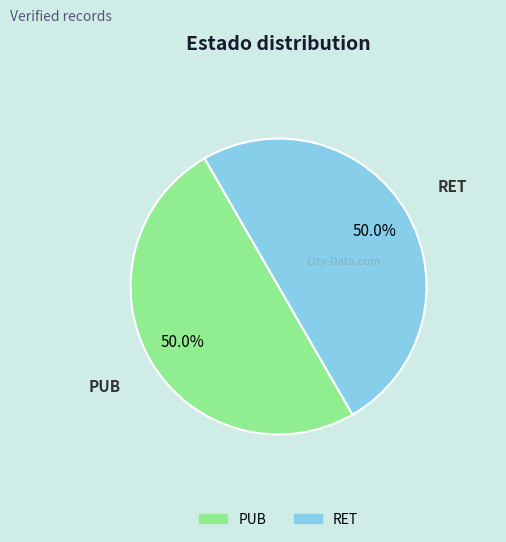

Count the number of slices in the pie.

2